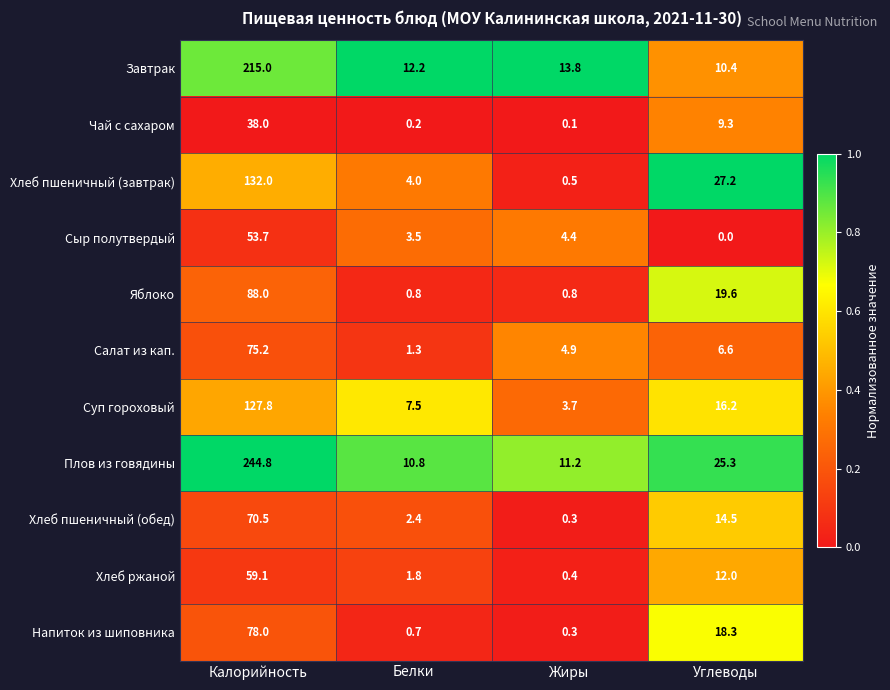

The value of Суп гороховый at Калорийность is 127.8. True or false?

True